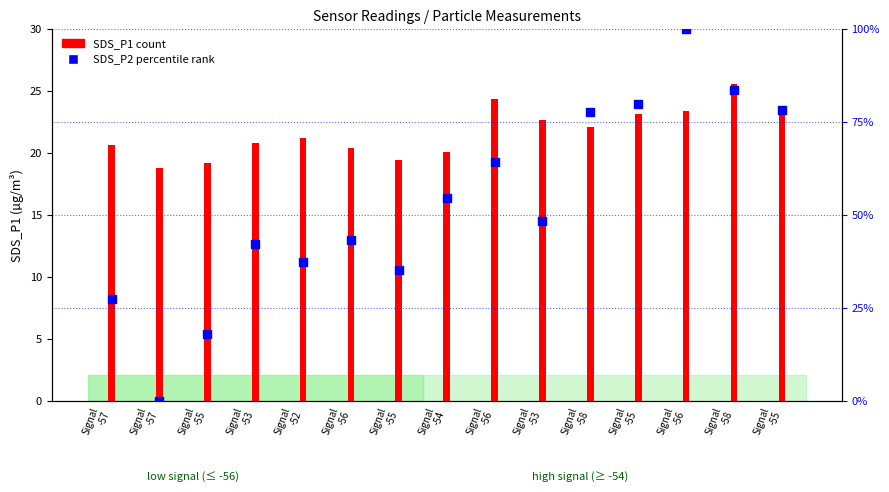

What are all the series names shown in the legend?

SDS_P1, SDS_P2 (percentile)